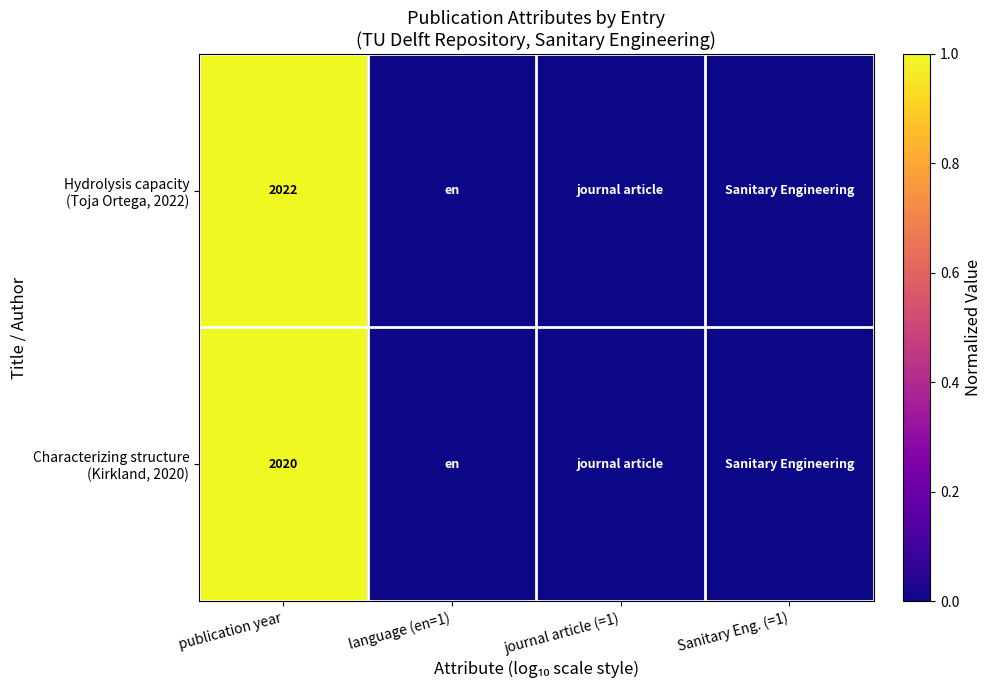

The value of Hydrolysis capacity (Toja Ortega, 2022) at language (en=1) is 0.0. True or false?

True